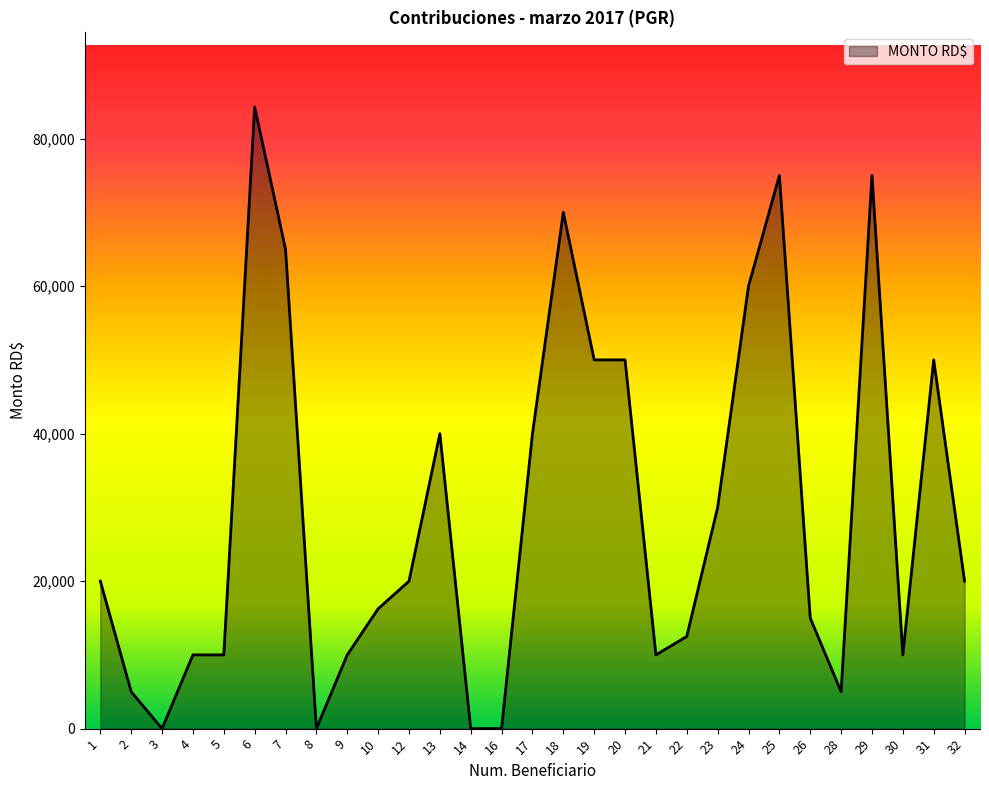

The value at 22 is 18086. True or false?

False